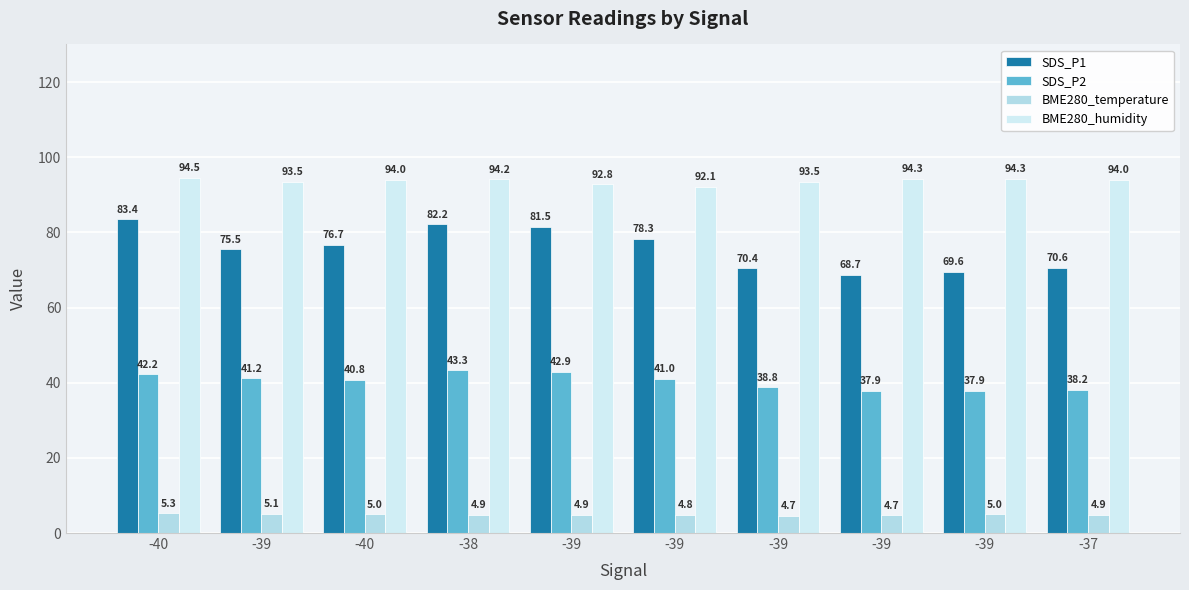

The BME280_humidity series shows 125.7 at -38. True or false?

False